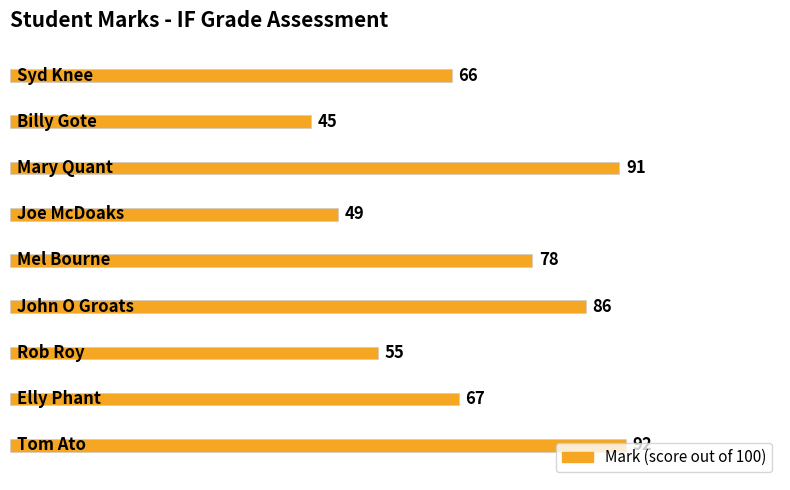

How many values are between 55 and 86?

5